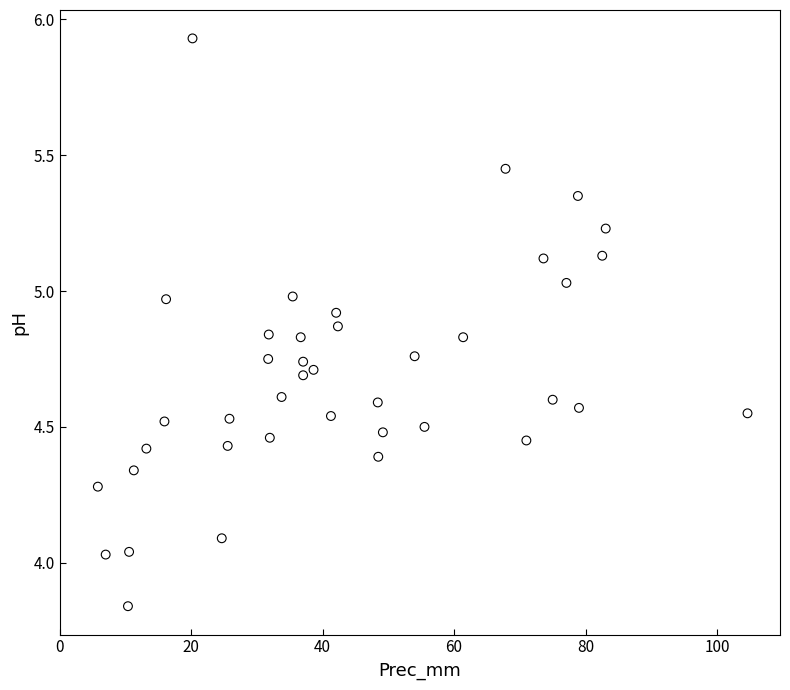

What is the range of Y values (max minus min)?

2.1